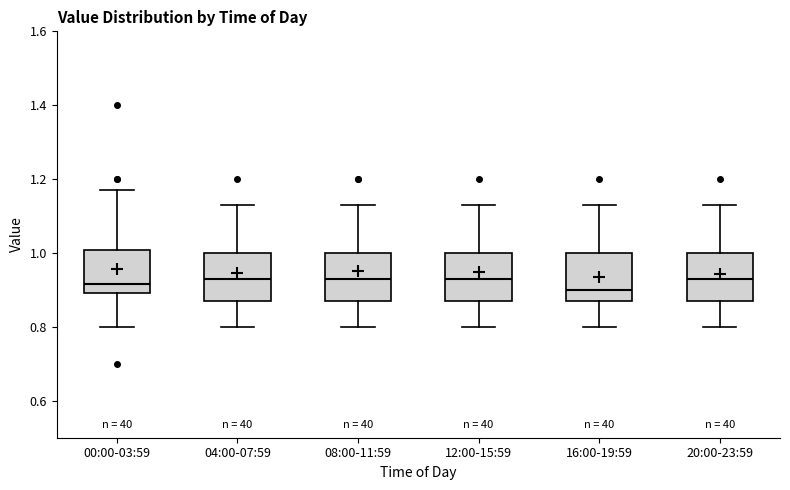

Reading left to right, read every box against the y-axis: the position of its median line, the range the box covers, and the ends of its whiskers. The values are not printed on the chart, so give them approximately, as read against the axis.

00:00-03:59: median 0.92, box 0.90 to 1.00, whiskers 0.80 to 1.18
04:00-07:59: median 0.94, box 0.88 to 1.00, whiskers 0.80 to 1.14
08:00-11:59: median 0.94, box 0.88 to 1.00, whiskers 0.80 to 1.14
12:00-15:59: median 0.94, box 0.88 to 1.00, whiskers 0.80 to 1.14
16:00-19:59: median 0.90, box 0.88 to 1.00, whiskers 0.80 to 1.14
20:00-23:59: median 0.94, box 0.88 to 1.00, whiskers 0.80 to 1.14